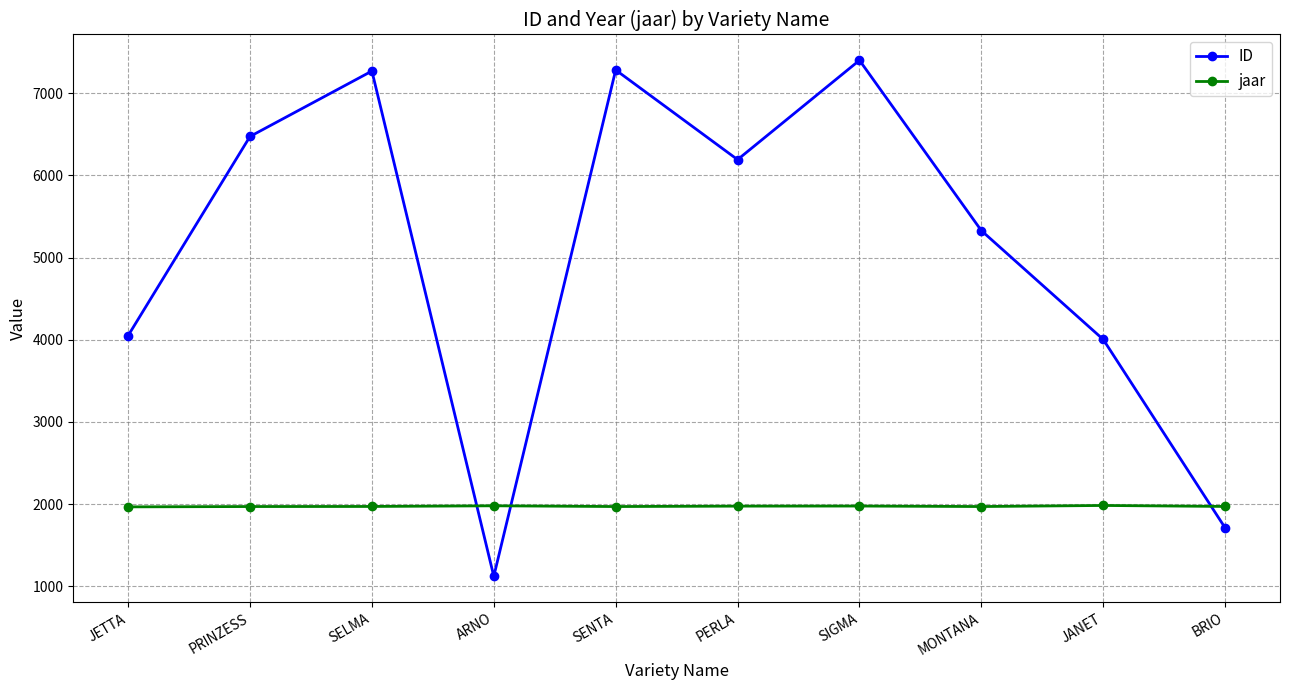

At which label is ID closest to 4262?

JETTA